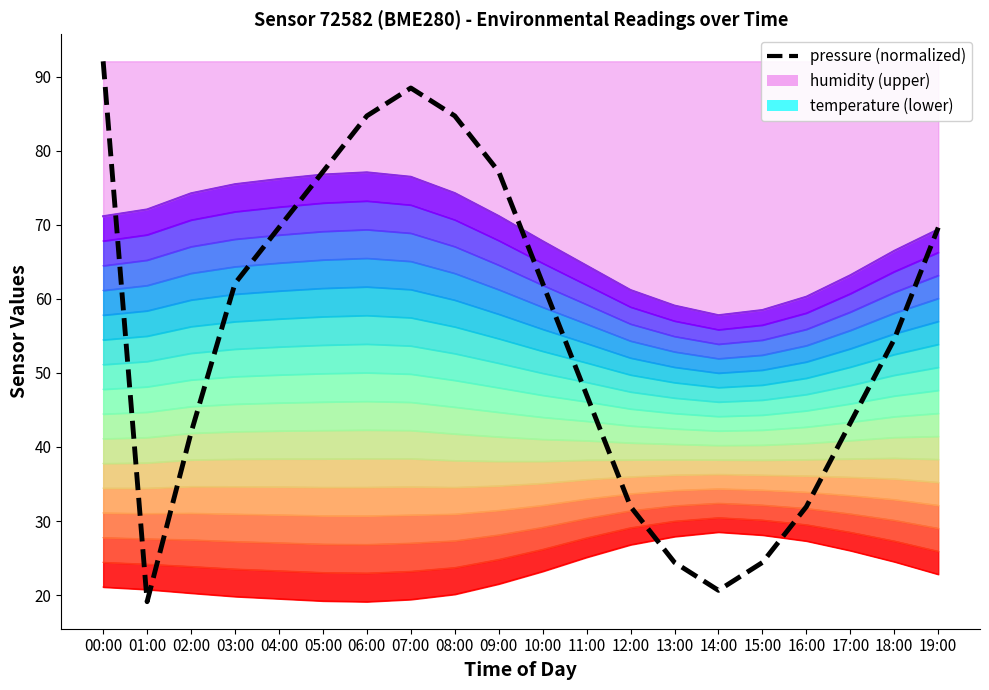

Which has a higher value, 08:00 or 17:00?

08:00